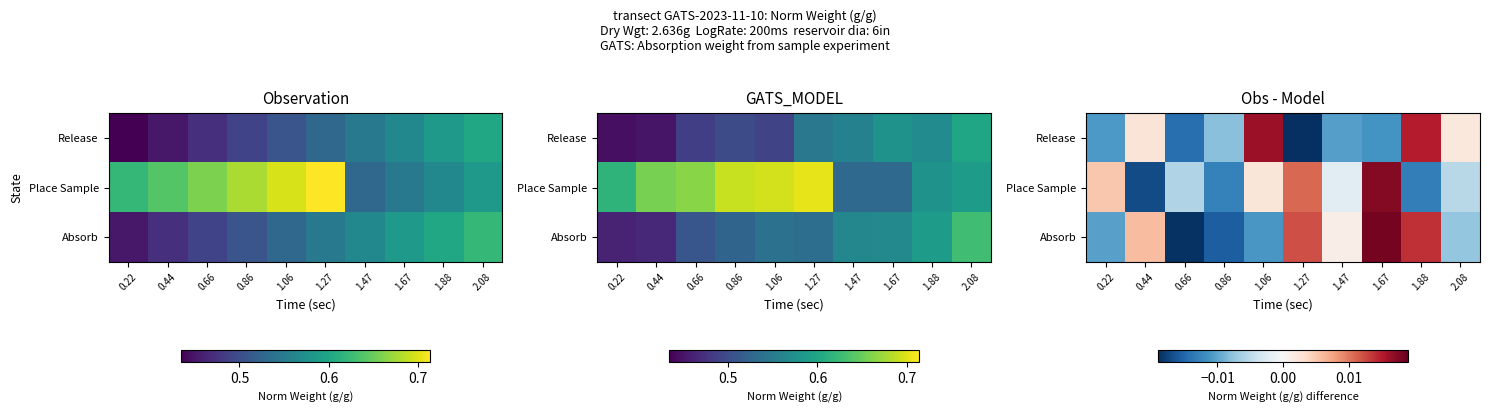

Rank the categories by Release value from highest to lowest.

1.06, 1.88, 0.44, 2.08, 0.86, 1.47, 0.22, 1.67, 0.66, 1.27